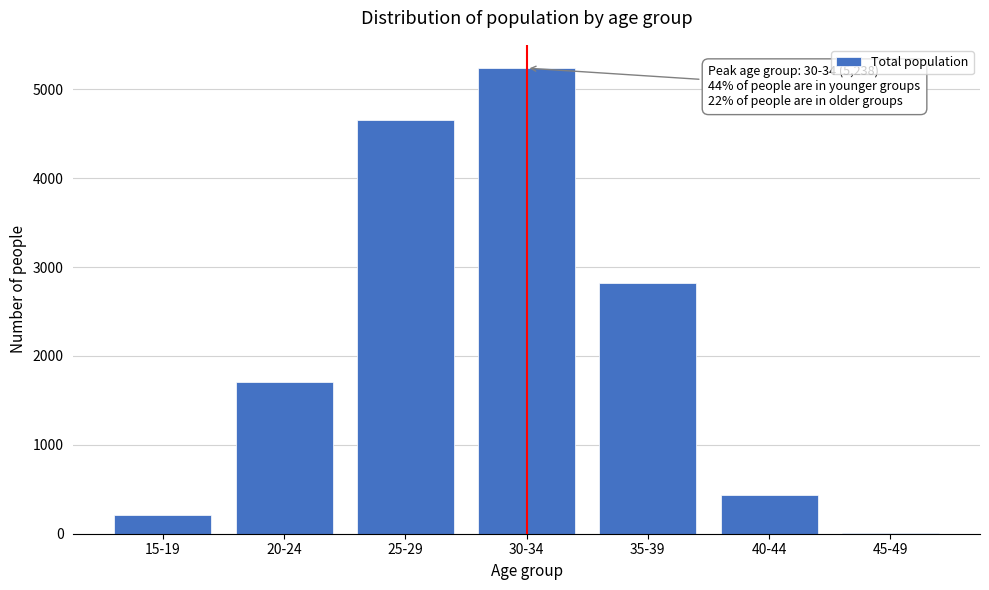

Reading left to right, extract all data points from this chart.

15-19=206	20-24=1706	25-29=4657	30-34=5238	35-39=2822	40-44=441	45-49=10